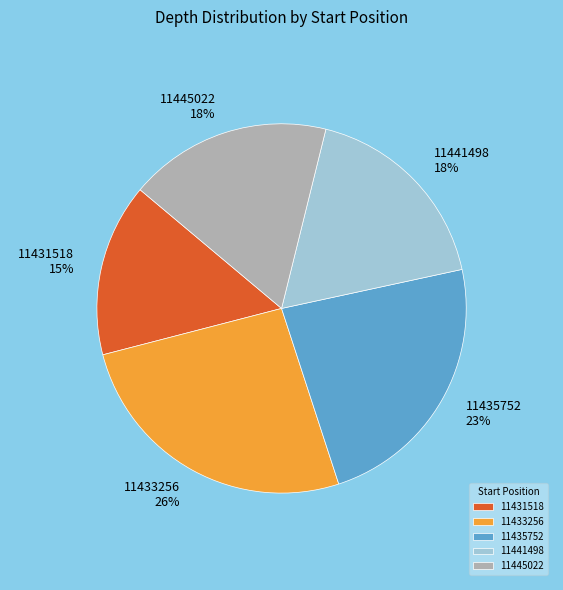

Which slice is the smallest?

11431518